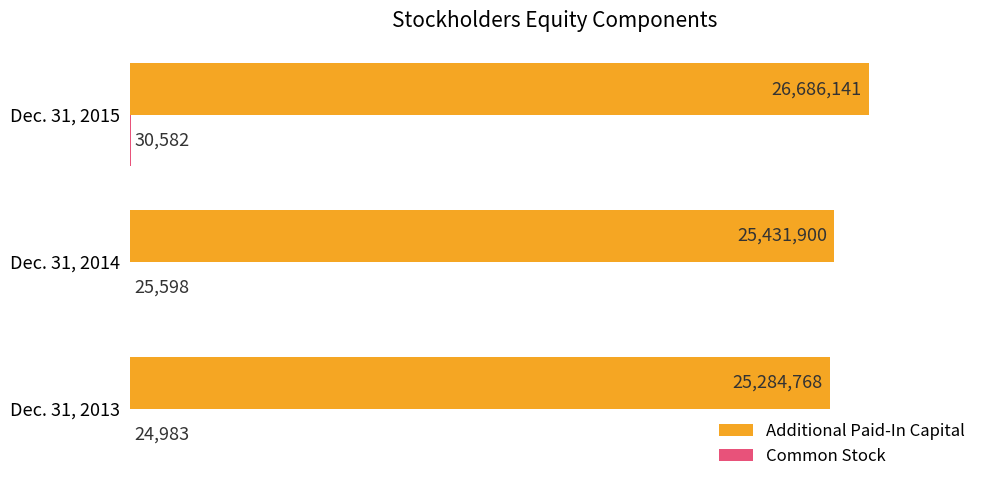

At how many categories does at least one series exceed 43?

3